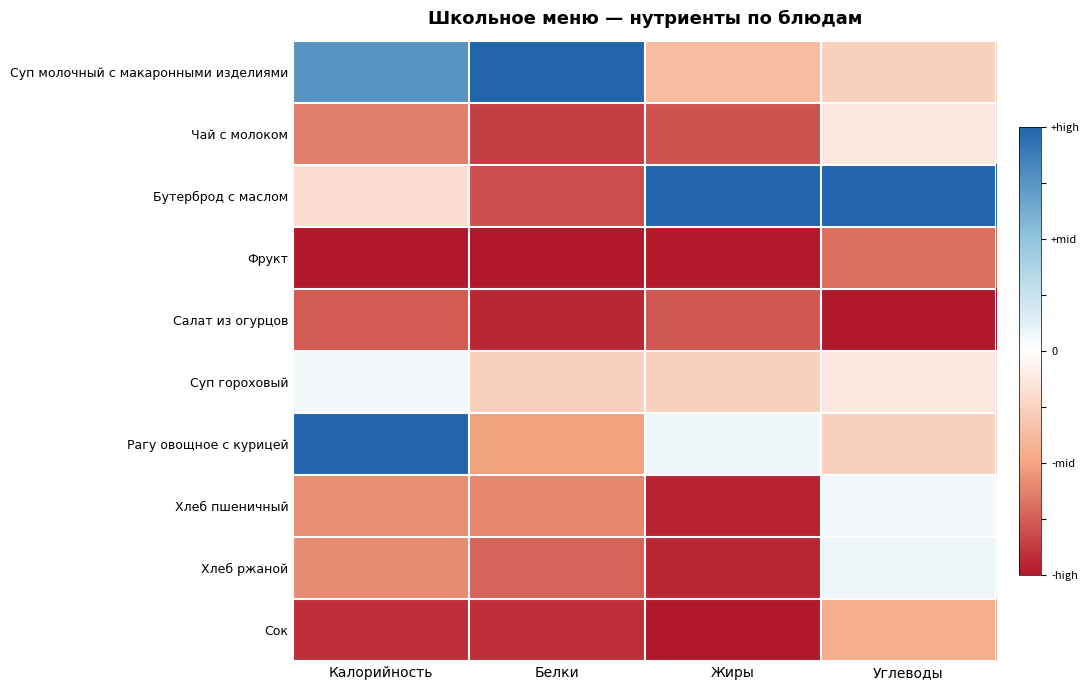

Reading left to right, extract all data points from this chart.

Суп молочный с макаронными изделиями: Калорийность=0.8	Белки=1.0	Жиры=-0.4	Углеводы=-0.3
Чай с молоком: Калорийность=-0.6	Белки=-0.9	Жиры=-0.8	Углеводы=-0.1
Бутерброд с маслом: Калорийность=-0.2	Белки=-0.8	Жиры=1.0	Углеводы=1.0
Фрукт: Калорийность=-1.0	Белки=-1.0	Жиры=-1.0	Углеводы=-0.7
Салат из огурцов: Калорийность=-0.8	Белки=-0.9	Жиры=-0.8	Углеводы=-1.0
Суп гороховый: Калорийность=0.1	Белки=-0.3	Жиры=-0.3	Углеводы=-0.1
Рагу овощное с курицей: Калорийность=1.0	Белки=-0.5	Жиры=0.1	Углеводы=-0.3
Хлеб пшеничный: Калорийность=-0.6	Белки=-0.6	Жиры=-1.0	Углеводы=0.1
Хлеб ржаной: Калорийность=-0.6	Белки=-0.7	Жиры=-1.0	Углеводы=0.1
Сок: Калорийность=-0.9	Белки=-0.9	Жиры=-1.0	Углеводы=-0.5